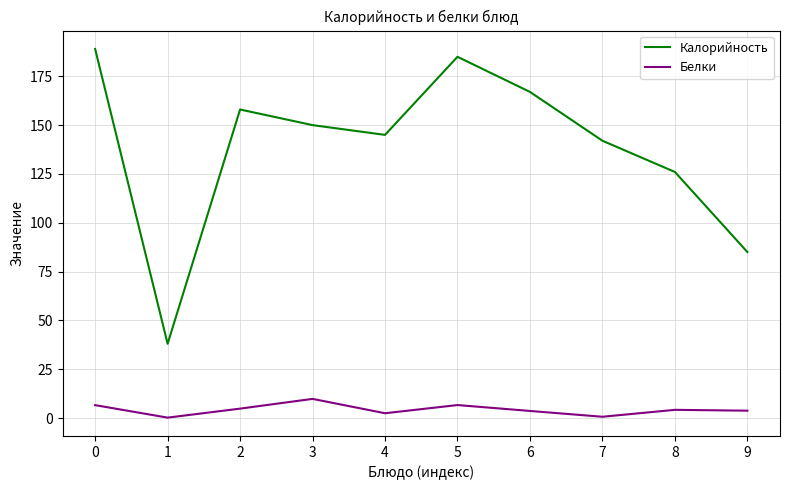

True or false: Белки and Калорийность intersect in this chart.

False